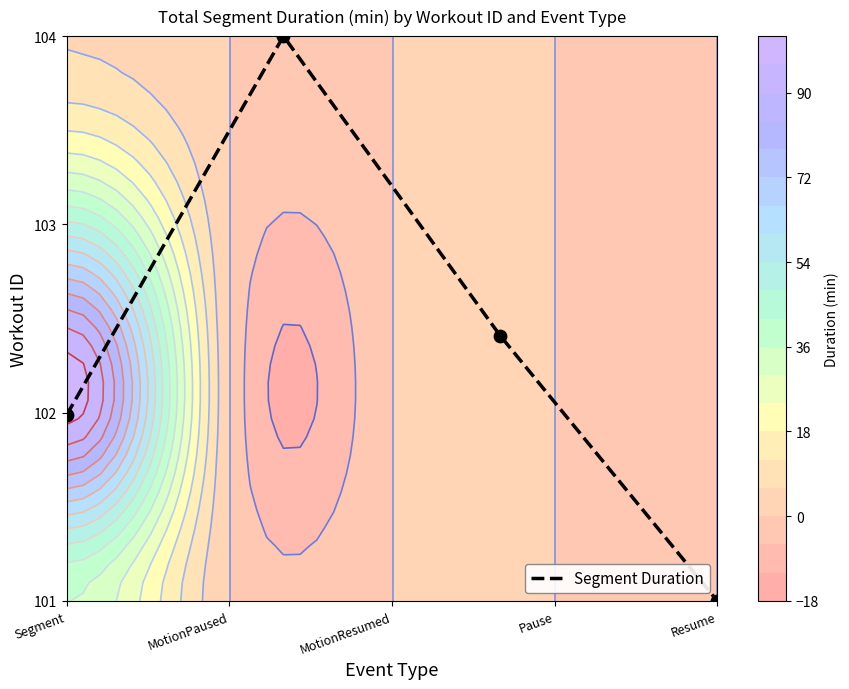

The value at MotionPaused is 41.5. True or false?

False